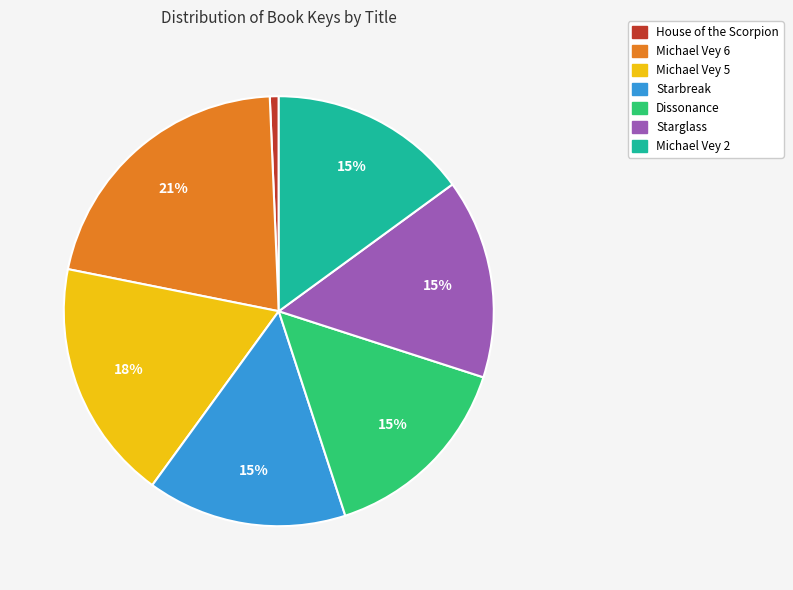

How many slices are in this pie chart?

7